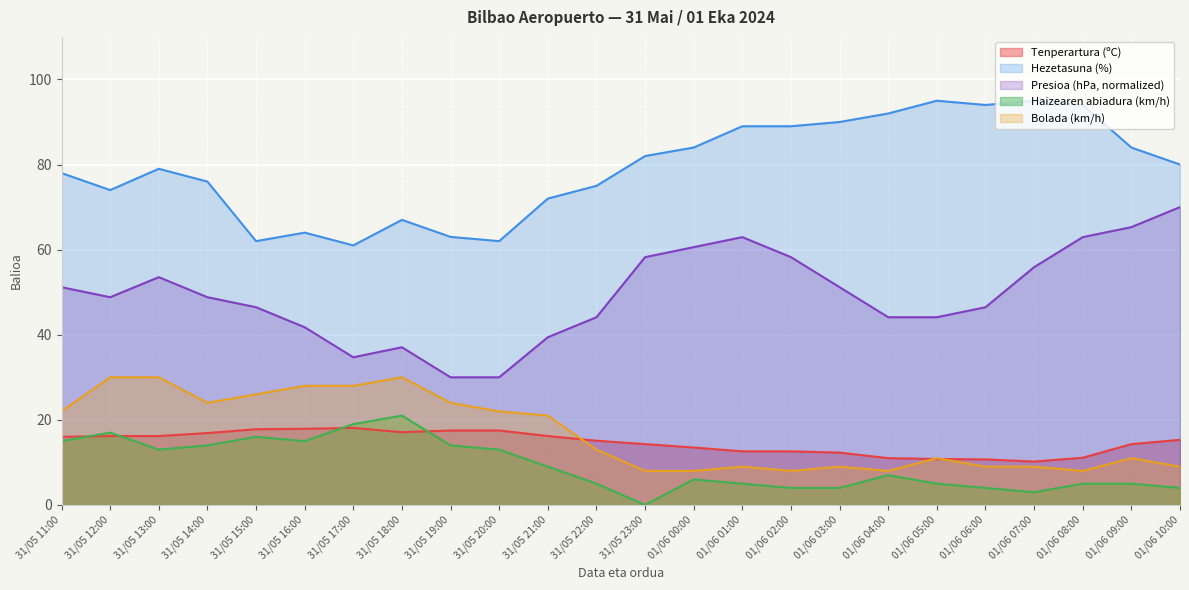

At how many categories does at least one series exceed 59?

24